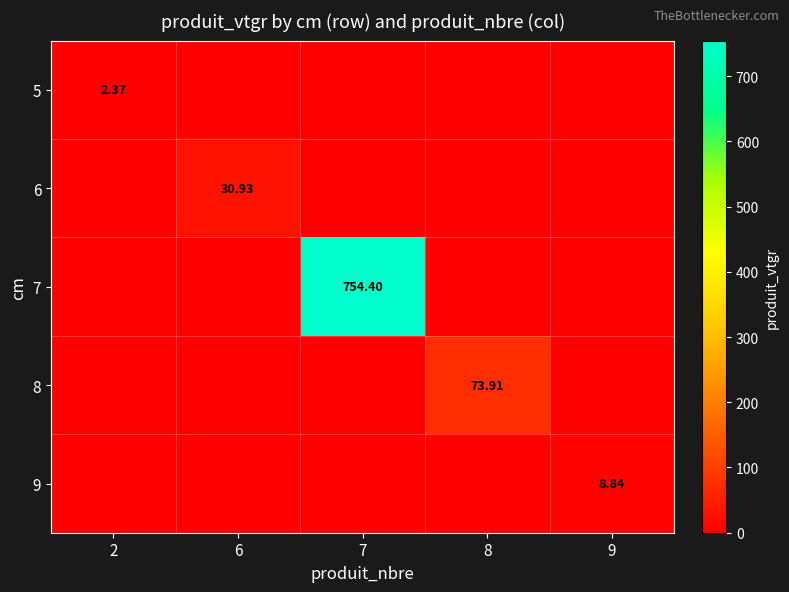

What is the greatest value displayed?

754.4